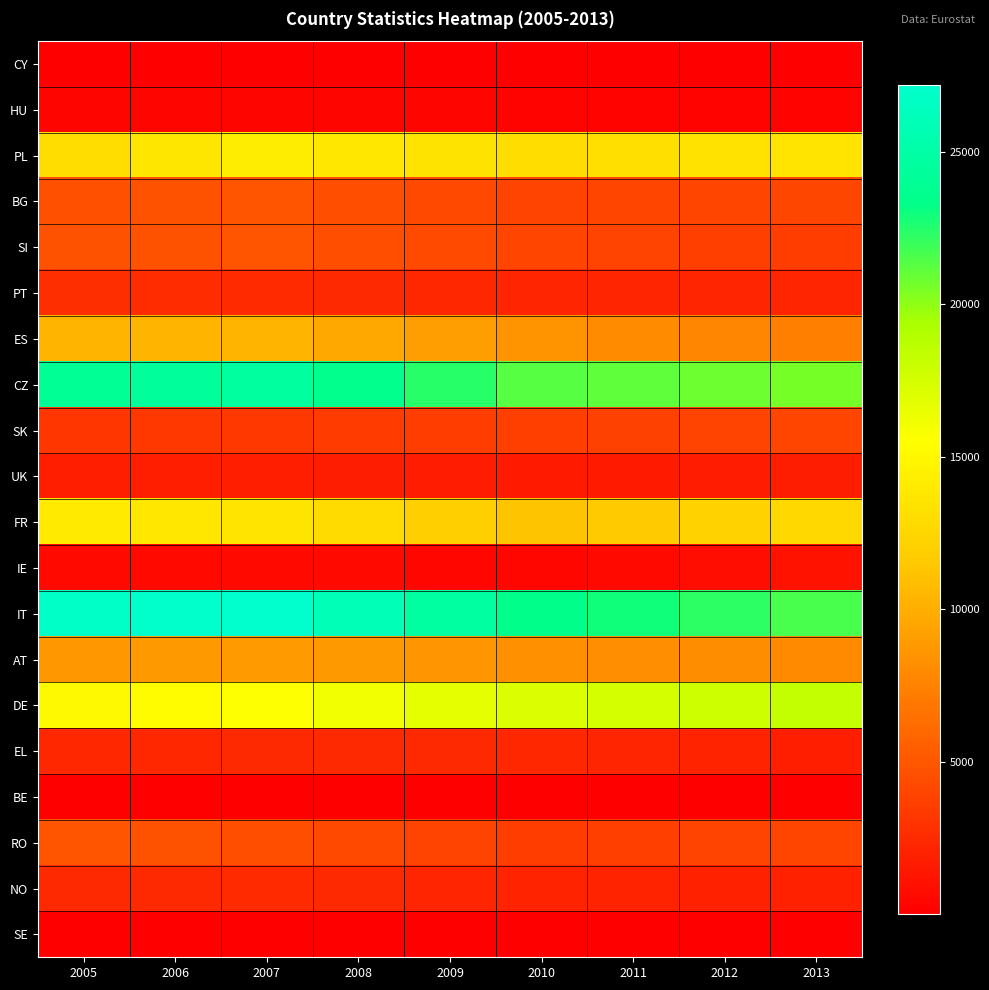

At 2012, list the series in order from largest to smallest.

IT, CZ, DE, PL, FR, AT, ES, BG, SK, RO, SI, PT, EL, NO, UK, IE, HU, SE, CY, BE